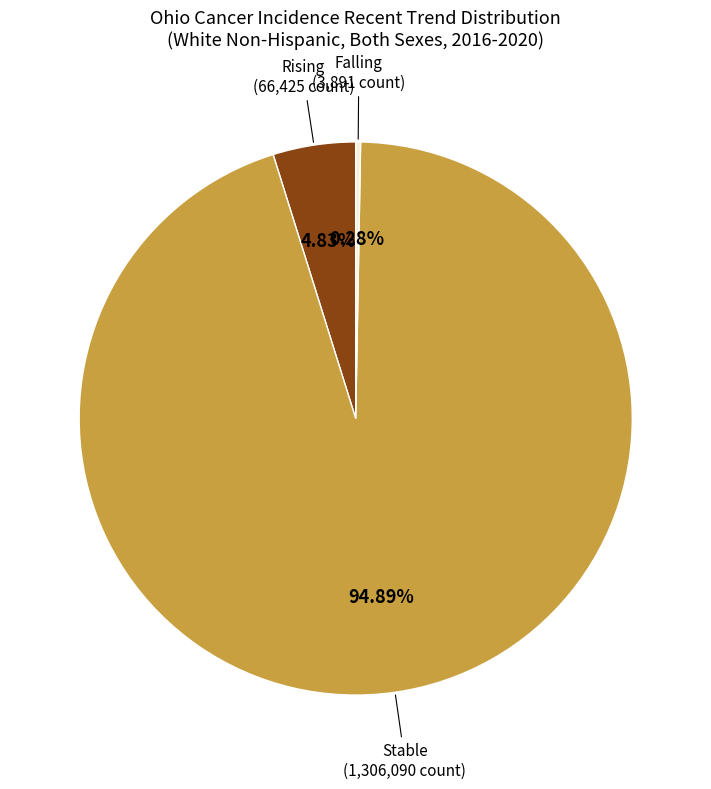

Count the number of slices in the pie.

3